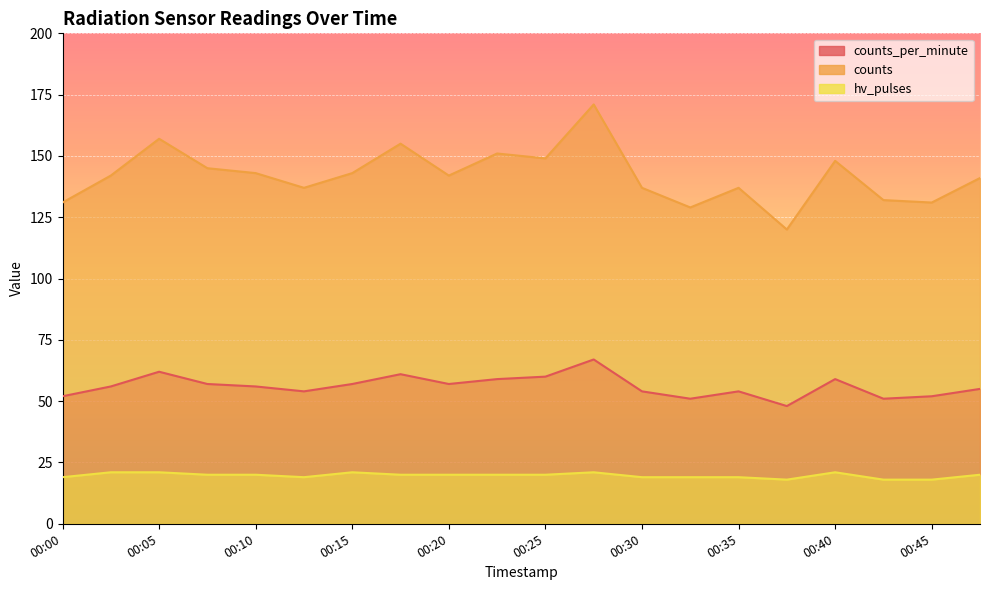

Reading right to left, transcribe all the data shown in this chart.

counts_per_minute: 55	52	51	59	48	54	51	54	67	60	59	57	61	57	54	56	57	62	56	52
counts: 141	131	132	148	120	137	129	137	171	149	151	142	155	143	137	143	145	157	142	131
hv_pulses: 20	18	18	21	18	19	19	19	21	20	20	20	20	21	19	20	20	21	21	19